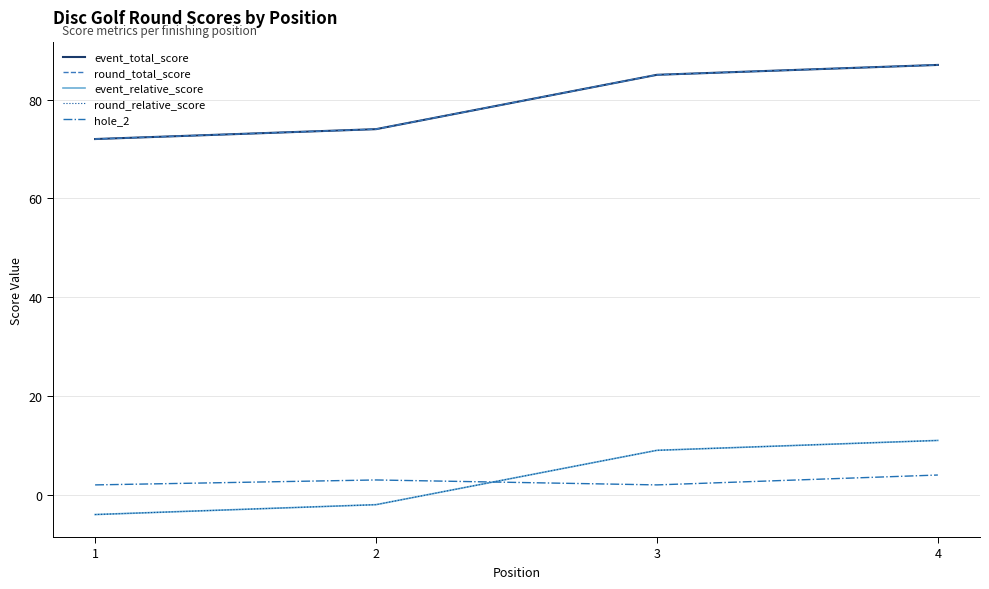

Is this an area chart (filled region under the line)?

No